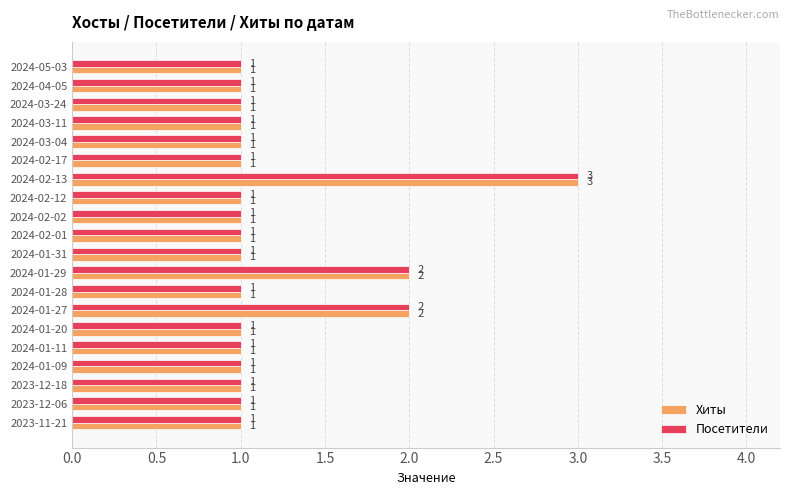

At which category does the chart reach its peak across all series?

2024-02-13